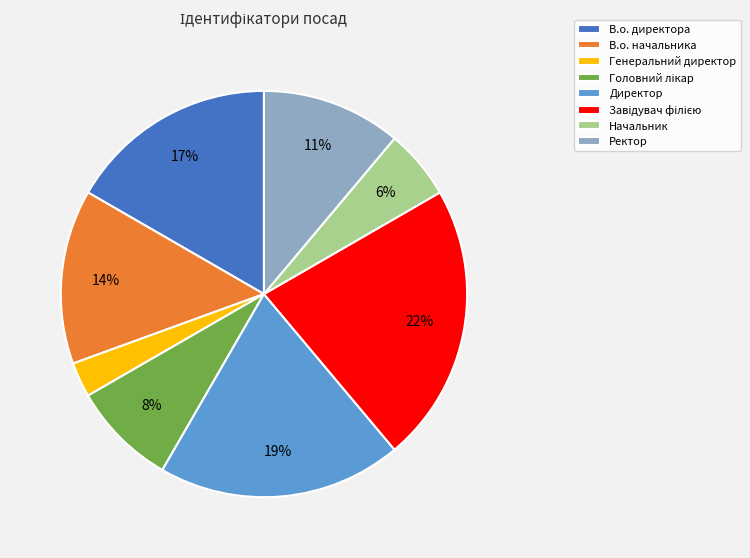

Which slice is the smallest?

Генеральний директор